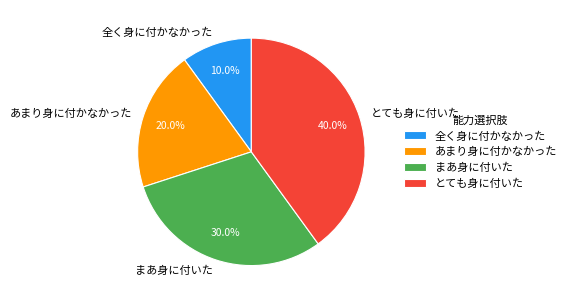

How many segments does this pie chart have?

4